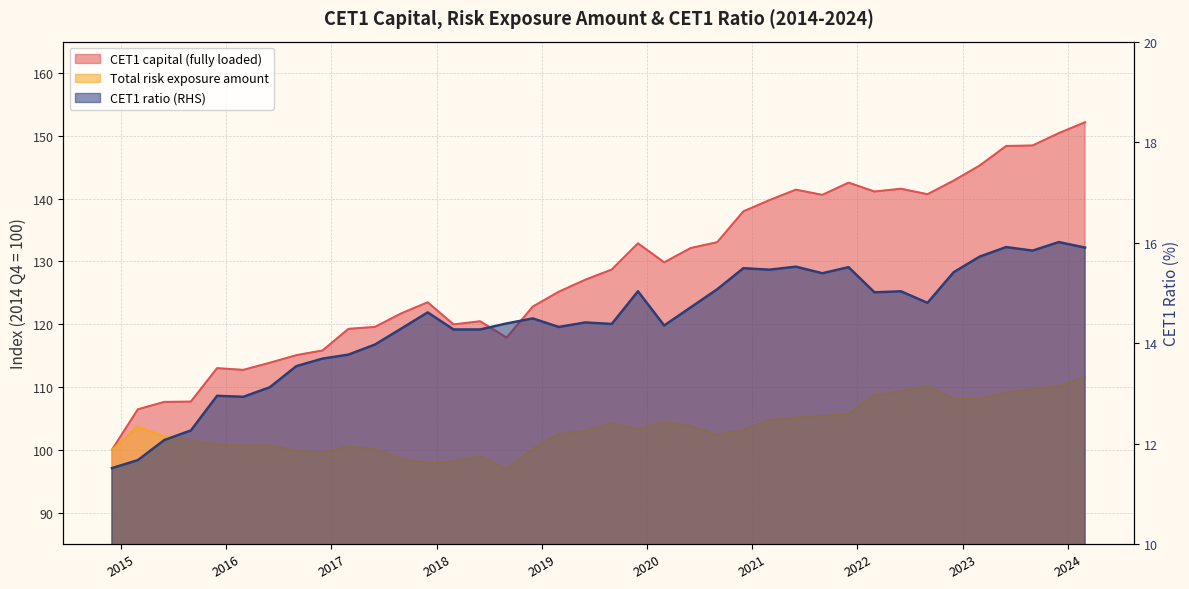

How many lines are shown in the chart?

3